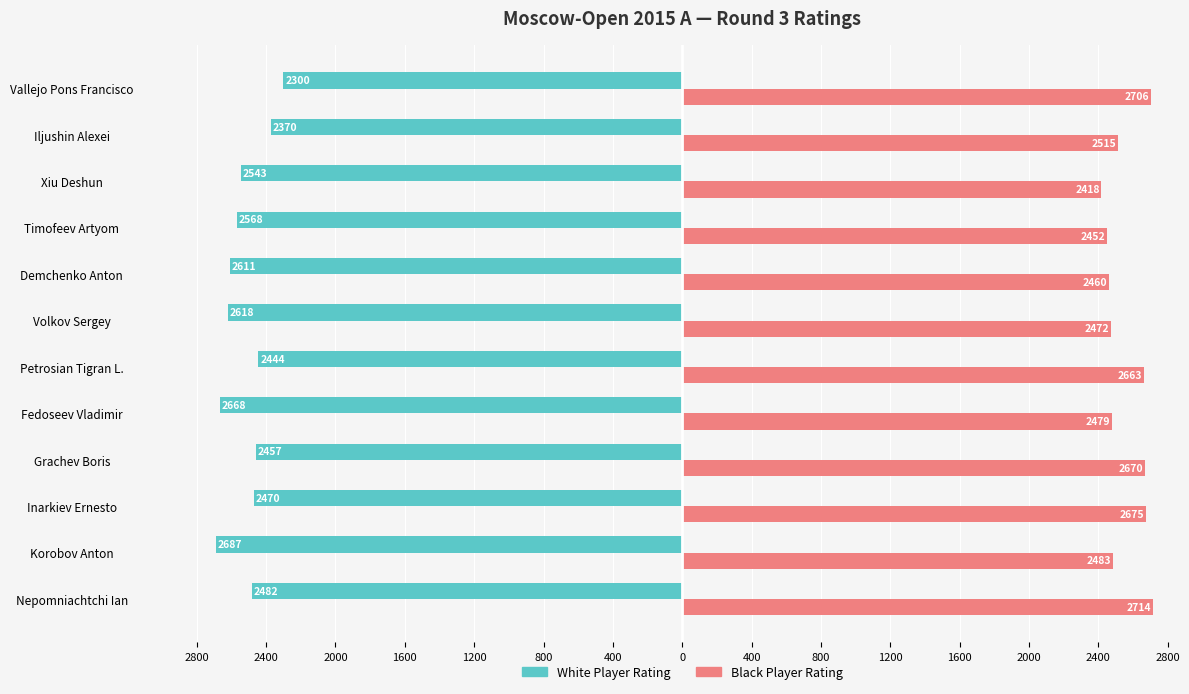

Reading left to right, what are all the values shown in this chart?

White Player Rating: -2482	-2687	-2470	-2457	-2668	-2444	-2618	-2611	-2568	-2543	-2370	-2300
Black Player Rating: 2714	2483	2675	2670	2479	2663	2472	2460	2452	2418	2515	2706